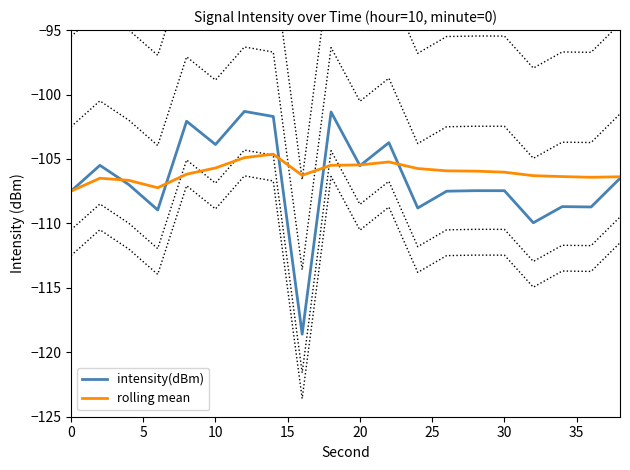

What is the difference between the maximum and minimum values in the intensity(dBm) series?

17.3